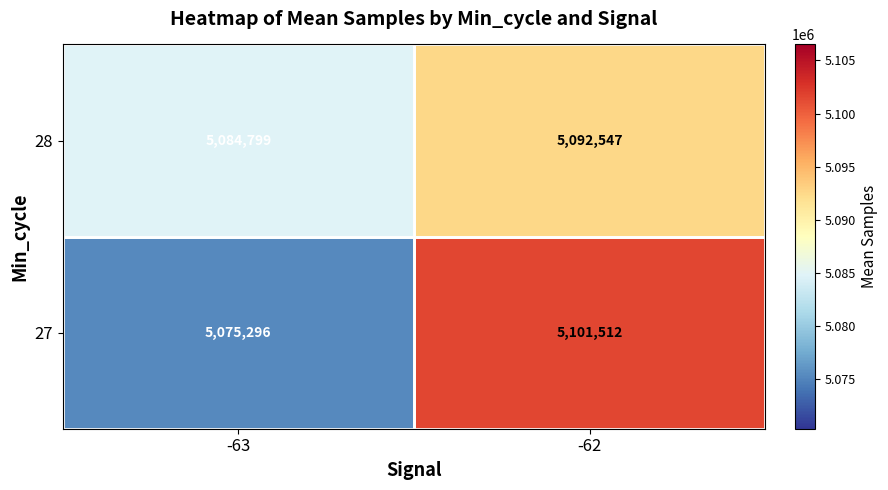

Which series has the largest total across all categories?

28